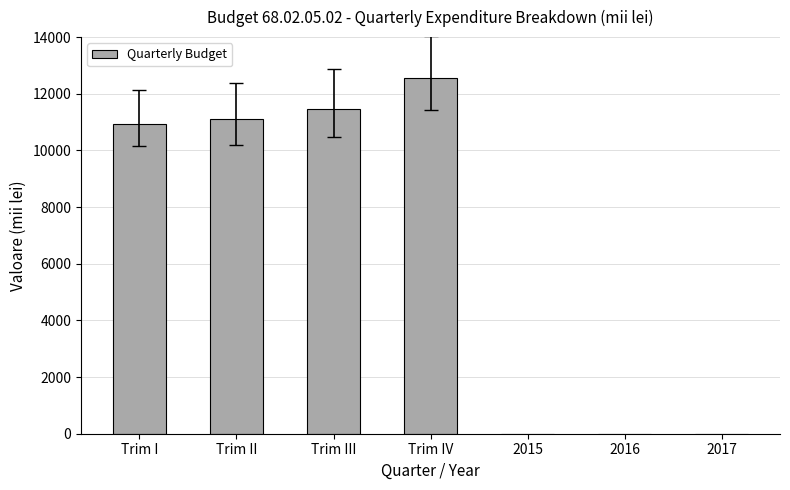

How many data points does each series have?

7